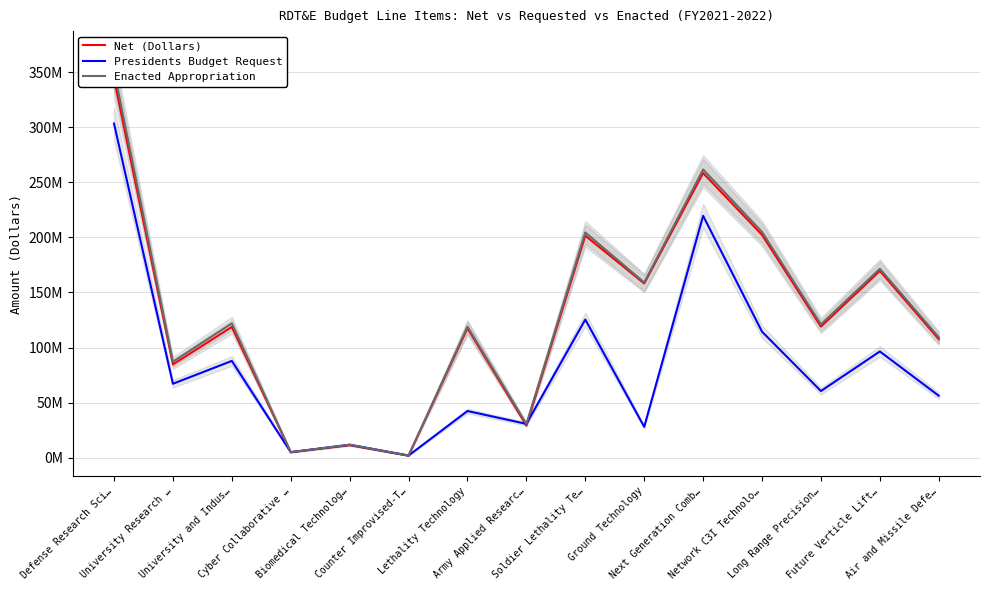

Reading left to right, list all the values displayed in this chart.

Net (Dollars): 344031000.0	84697000.0	118716000.0	5077000.0	11403000.0	1927000.0	117484000.0	29257000.0	201514223.6	158158000.0	258340678.7	202257000.0	119007000.0	169536000.0	107584000.0
Presidents Budget Request: 303257000.0	67148000.0	87877000.0	5077000.0	11835000.0	2000000.0	42425000.0	30757000.0	125435000.0	28047000.0	219565000.0	114404000.0	60553000.0	96484000.0	56298000.0
Enacted Appropriation: 351257000.0	87148000.0	121877000.0	5077000.0	11835000.0	2000000.0	118925000.0	30757000.0	204435000.0	159047000.0	261565000.0	204904000.0	121053000.0	171484000.0	109298000.0